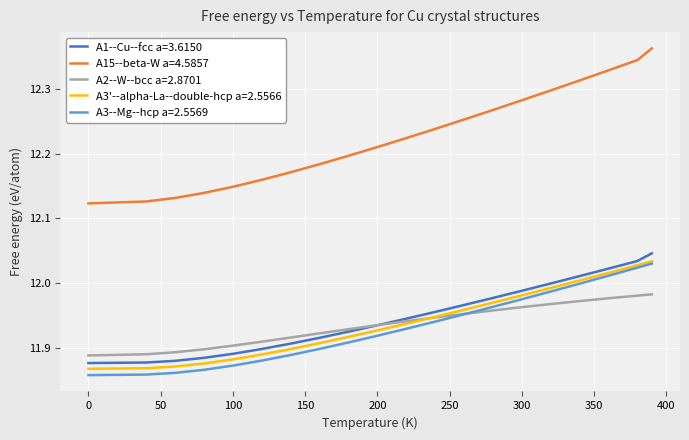

True or false: A2--W--bcc a=2.8701 and A15--beta-W a=4.5857 cross at least once.

False